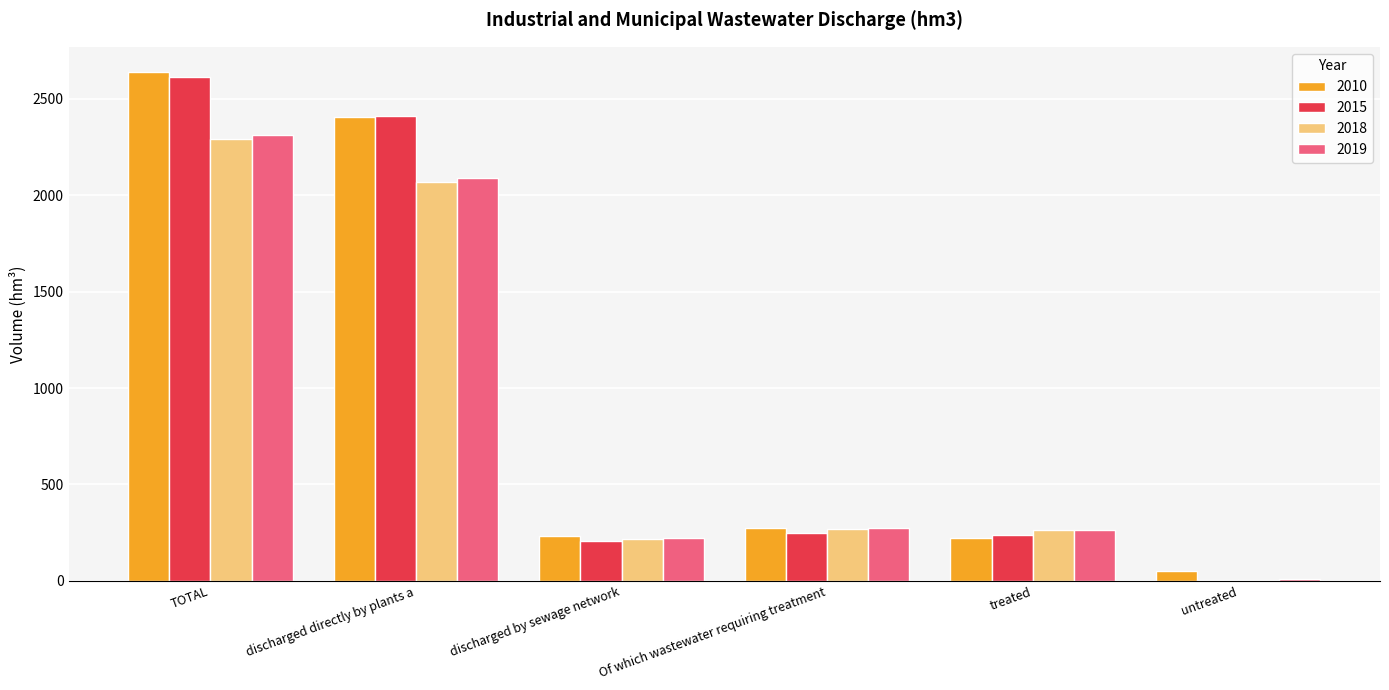

At which category is the sum across all series the highest?

TOTAL